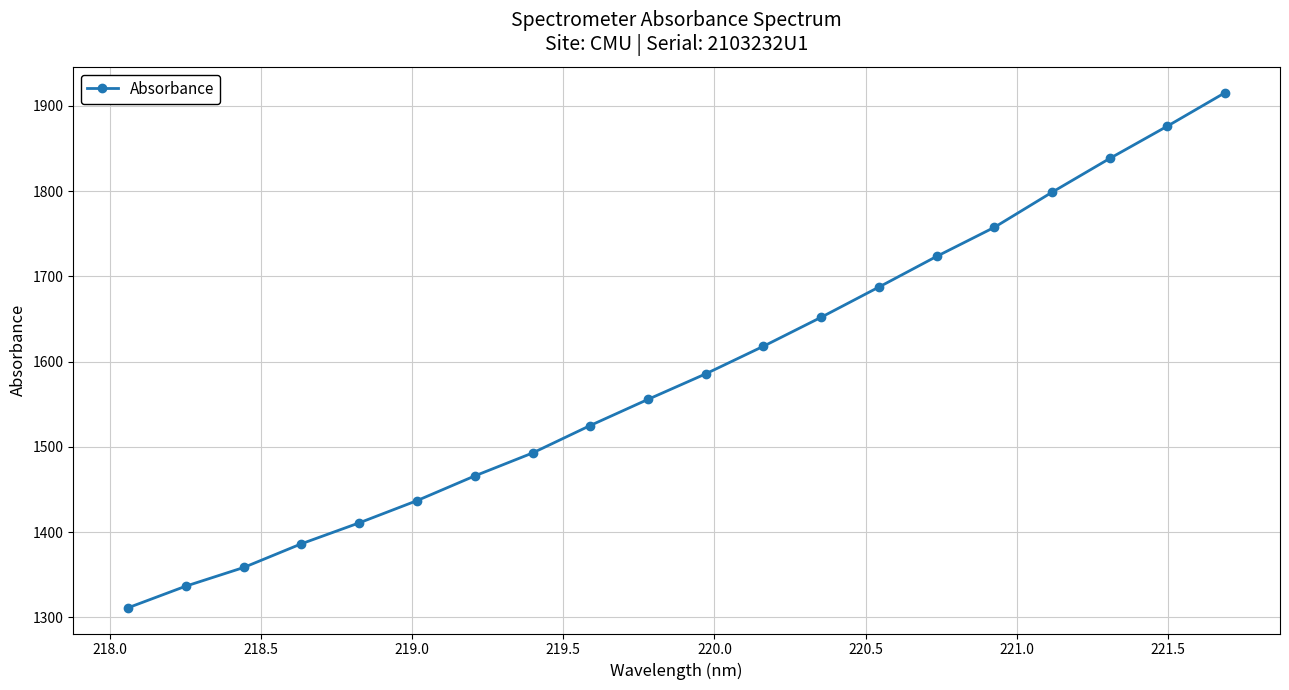

What is the value of the 10th point from the left?

1555.7